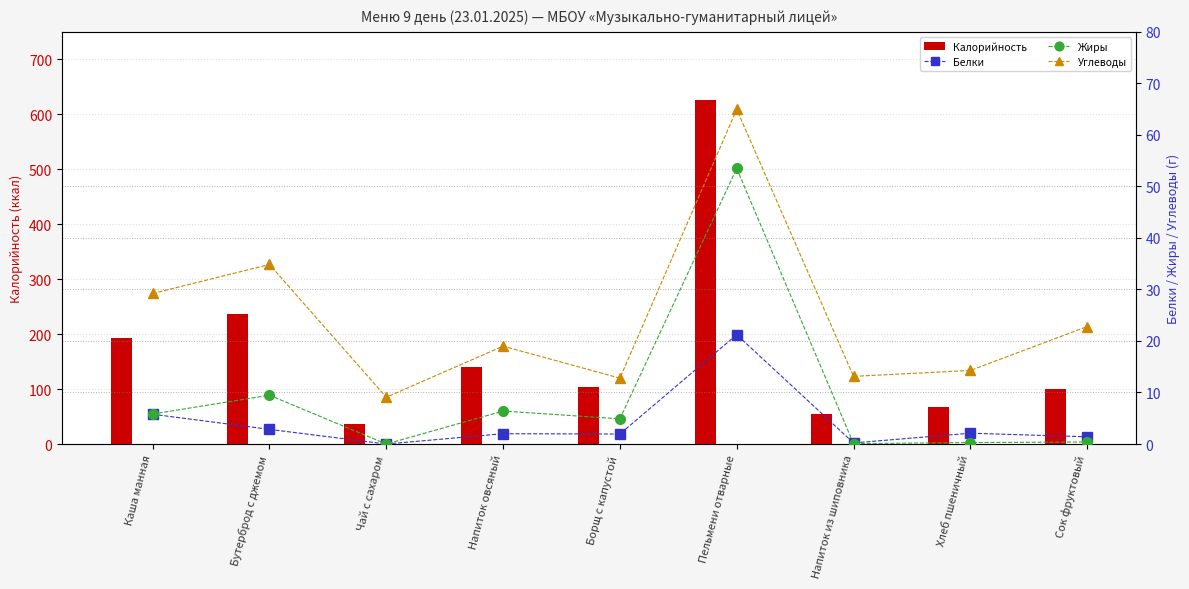

Reading left to right, extract all data points from this chart.

Калорийность: Каша манная=192.5	Бутерброд с джемом=236.0	Чай с сахаром=36.3	Напиток овсяный=140.0	Борщ с капустой=102.9	Пельмени отварные=626.0	Напиток из шиповника=54.0	Хлеб пшеничный=68.0	Сок фруктовый=100.4
Белки: Каша манная=5.8	Бутерброд с джемом=2.8	Чай с сахаром=0.0	Напиток овсяный=2.0	Борщ с капустой=1.9	Пельмени отварные=21.2	Напиток из шиповника=0.2	Хлеб пшеничный=2.1	Сок фруктовый=1.4
Жиры: Каша манная=5.8	Бутерброд с джемом=9.5	Чай с сахаром=0.0	Напиток овсяный=6.4	Борщ с капустой=4.9	Пельмени отварные=53.5	Напиток из шиповника=0.1	Хлеб пшеничный=0.3	Сок фруктовый=0.4
Углеводы: Каша манная=29.2	Бутерброд с джемом=34.9	Чай с сахаром=9.1	Напиток овсяный=19.0	Борщ с капустой=12.8	Пельмени отварные=64.9	Напиток из шиповника=13.1	Хлеб пшеничный=14.3	Сок фруктовый=22.8